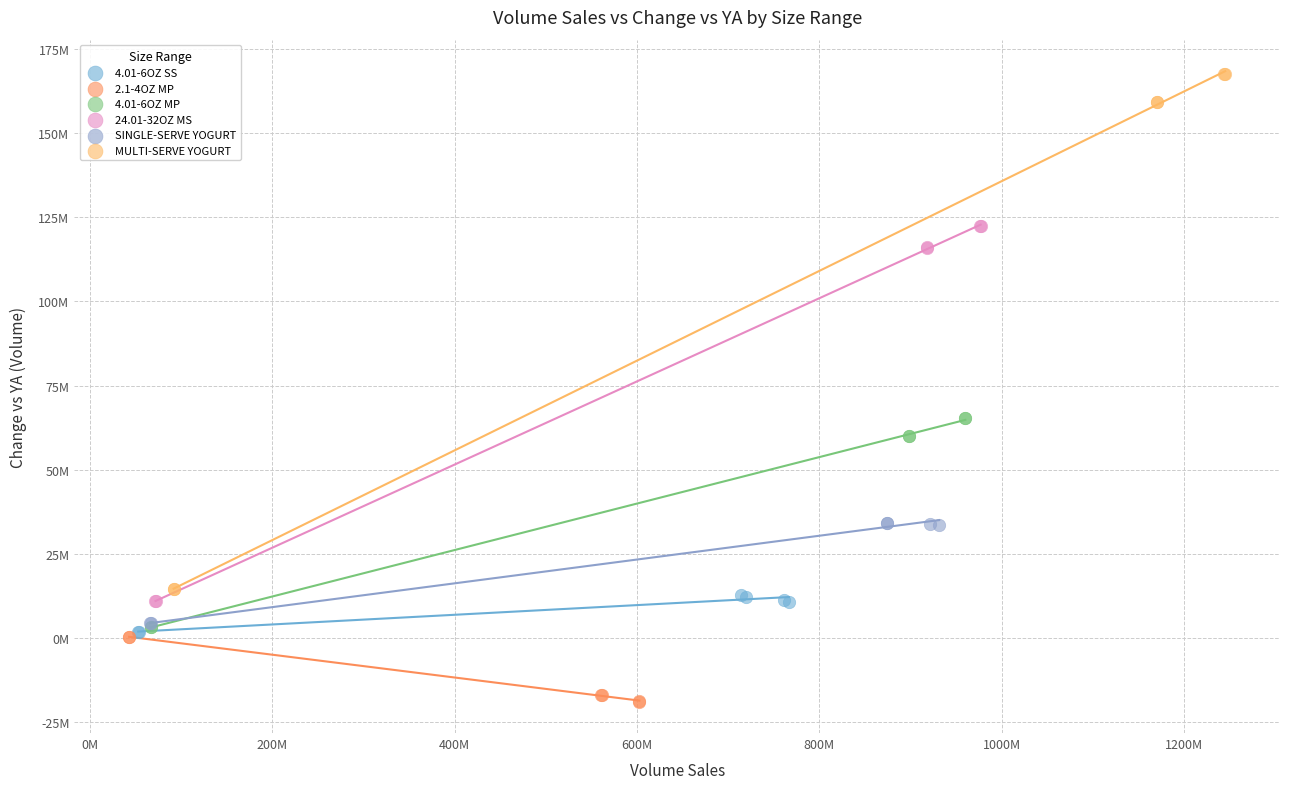

What are all the series names shown in the legend?

4.01-6OZ SS, 2.1-4OZ MP, 4.01-6OZ MP, 24.01-32OZ MS, SINGLE-SERVE YOGURT, MULTI-SERVE YOGURT